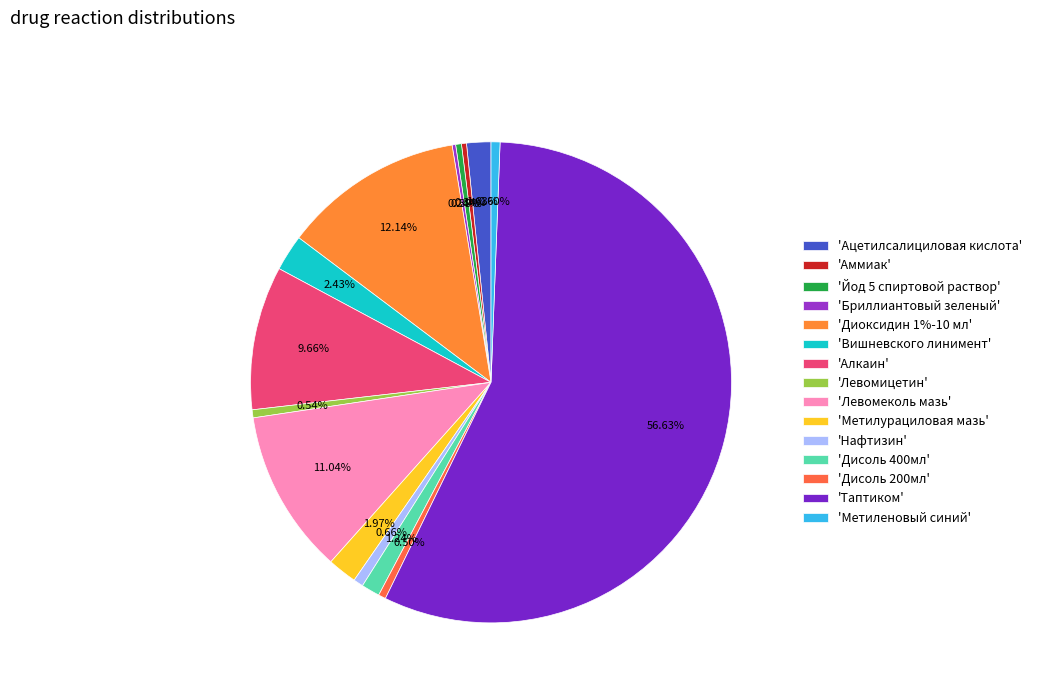

Rank the categories by value from lowest to highest.

Бриллиантовый зеленый, Аммиак, Йод 5 спиртовой раствор, Дисоль 200мл, Левомицетин, Метиленовый синий, Нафтизин, Дисоль 400мл, Ацетилсалициловая кислота, Метилурациловая мазь, Вишневского линимент, Алкаин, Левомеколь мазь, Диоксидин 1%-10 мл, Таптиком